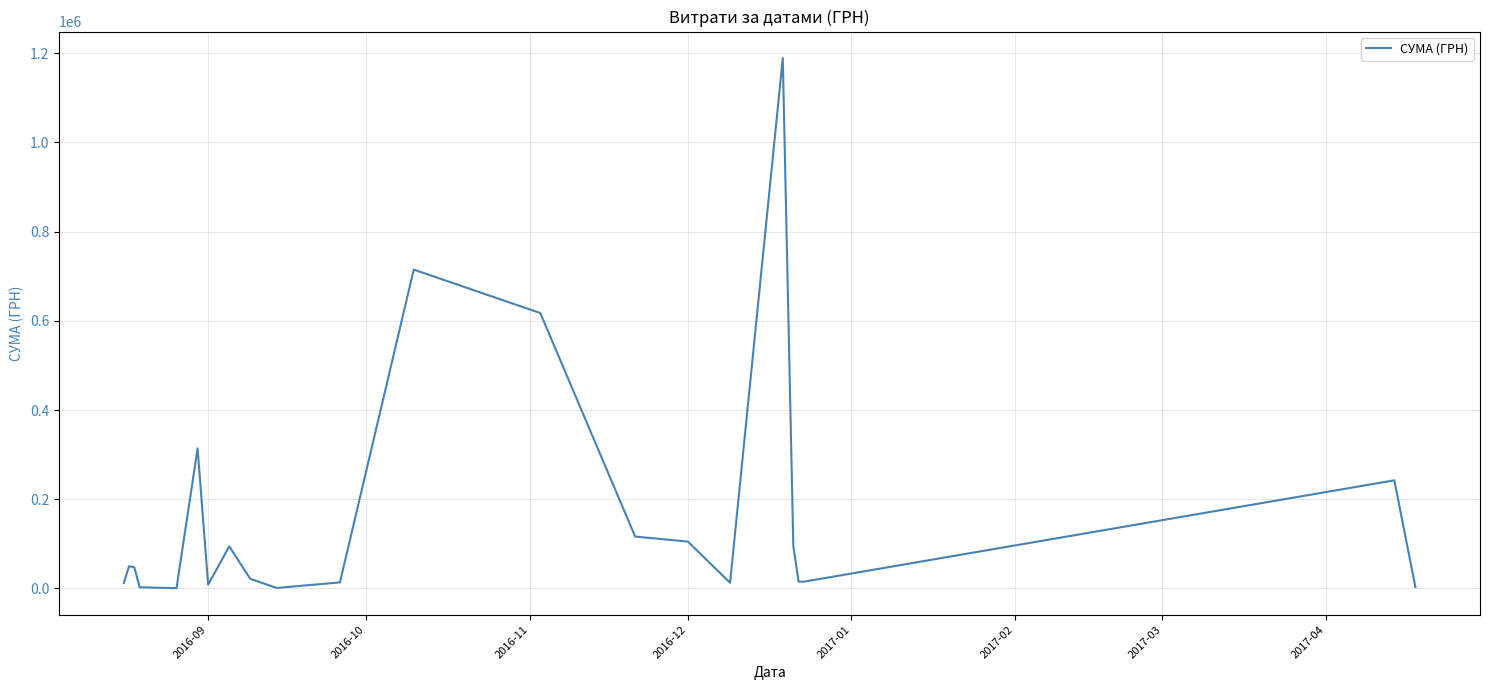

What is the maximum value shown in the chart?

1189200.0